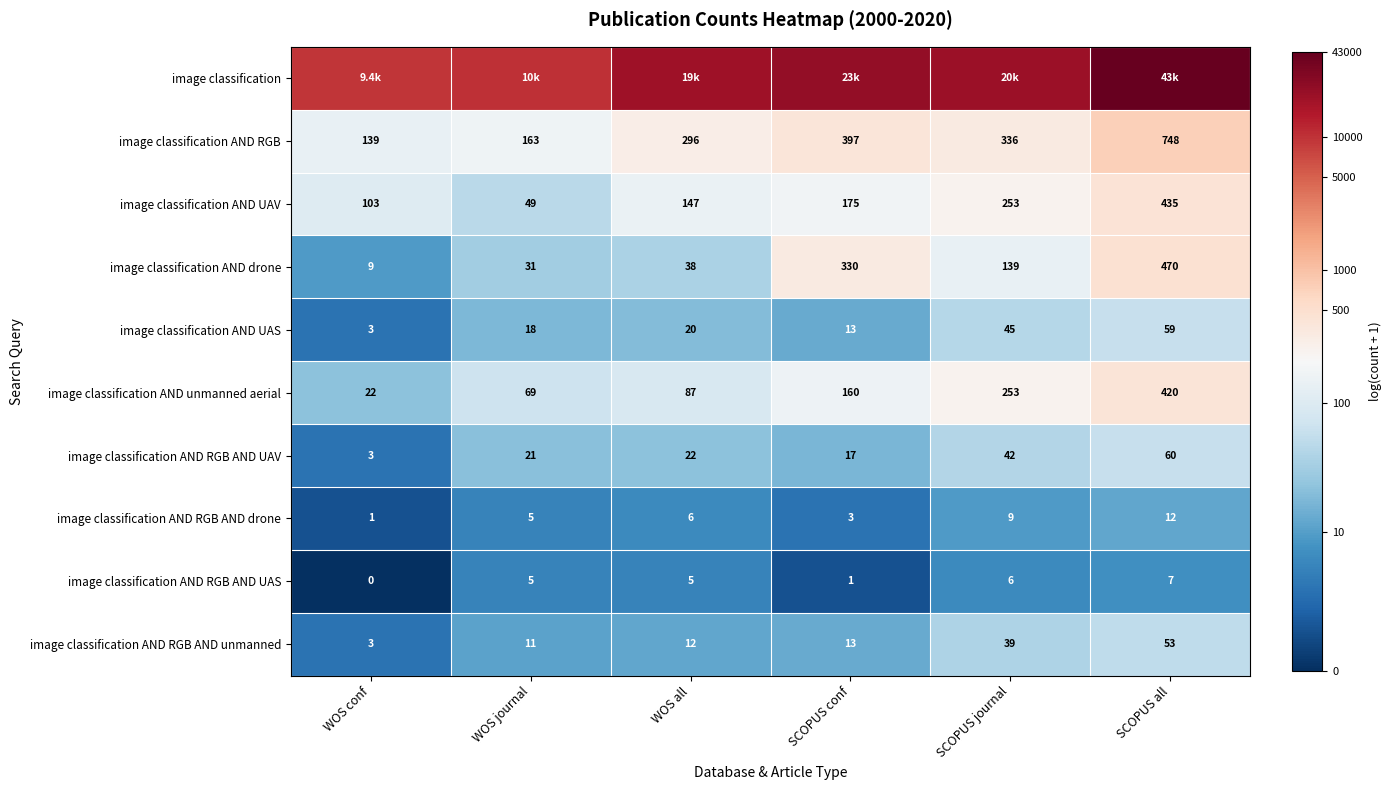

Which has a higher value, SCOPUS conf or WOS journal?

SCOPUS conf